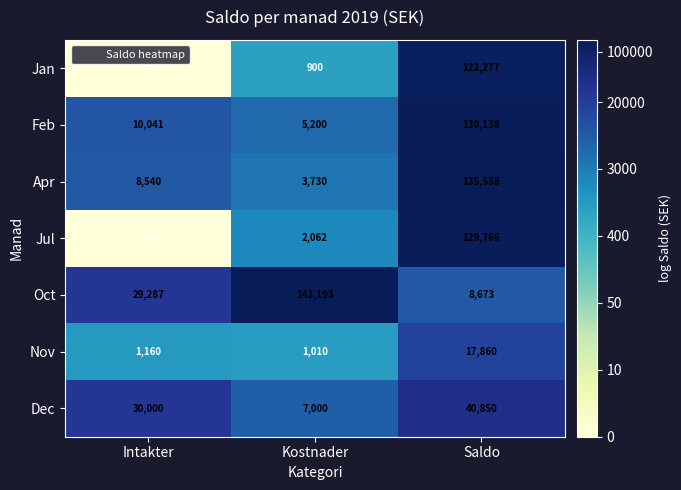

The value of Feb at Kostnader is 3604. True or false?

False